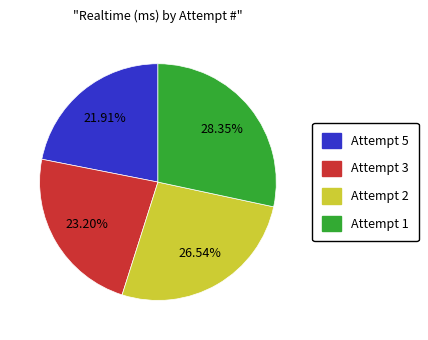

True or false: Attempt 3 accounts for 18% of the total.

False